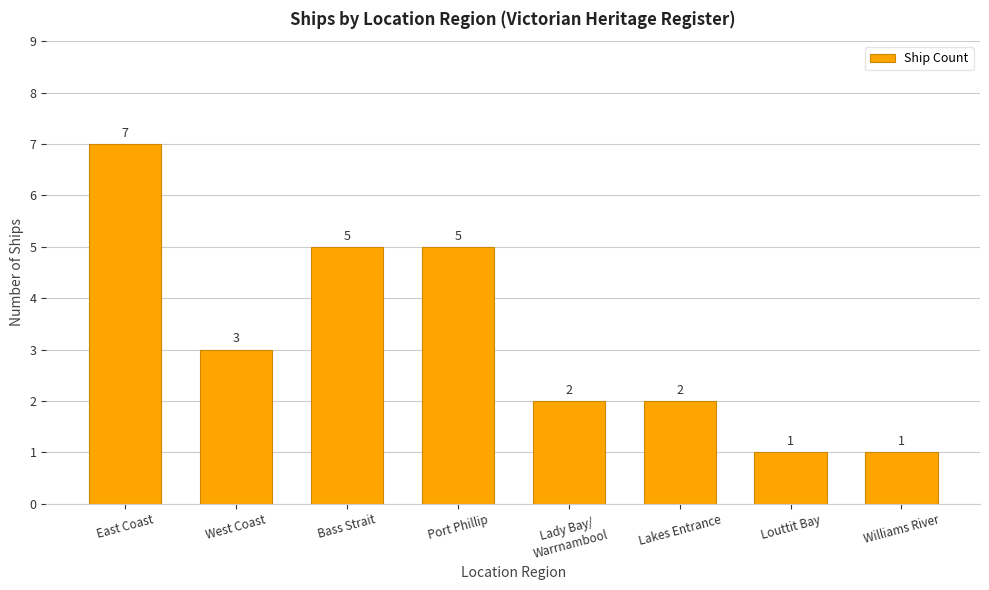

Is it true that the value at Bass Strait is 5?

True